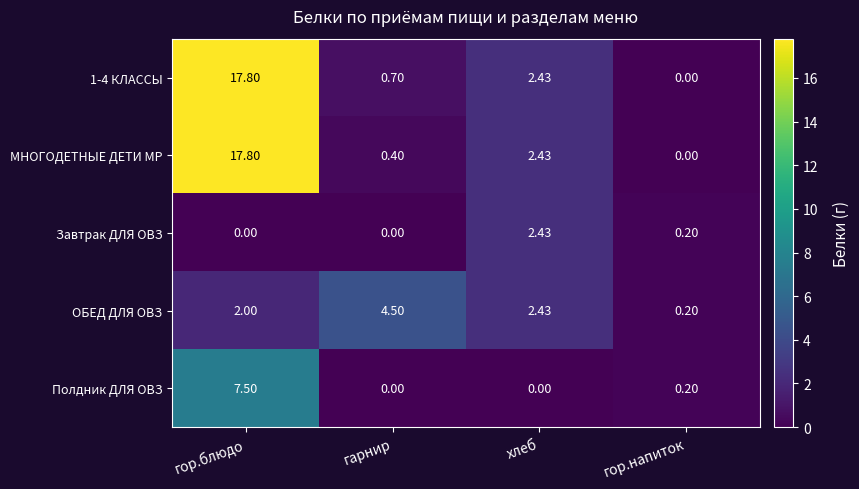

At which label is 1-4 КЛАССЫ closest to 8?

хлеб